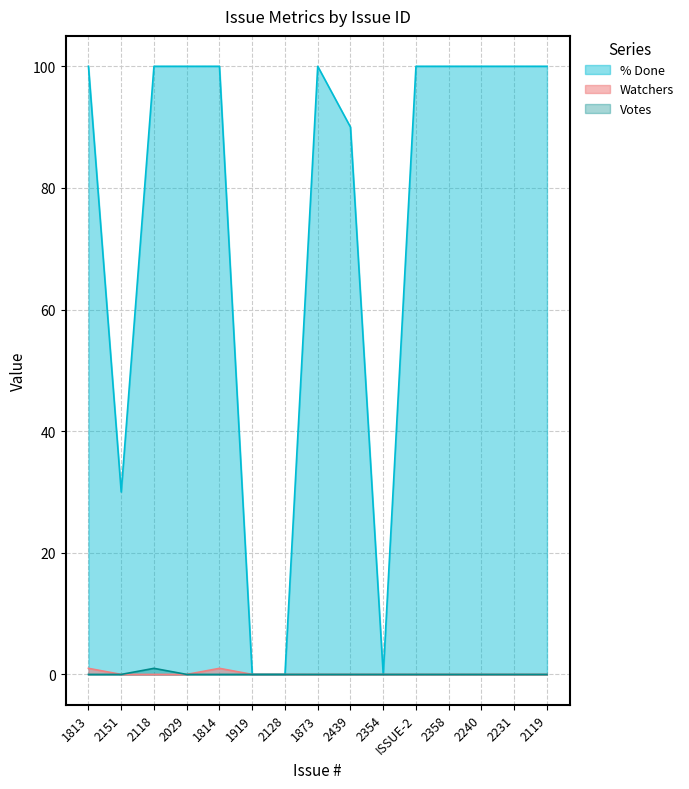

What is the difference between the maximum and minimum values in the Watchers series?

1